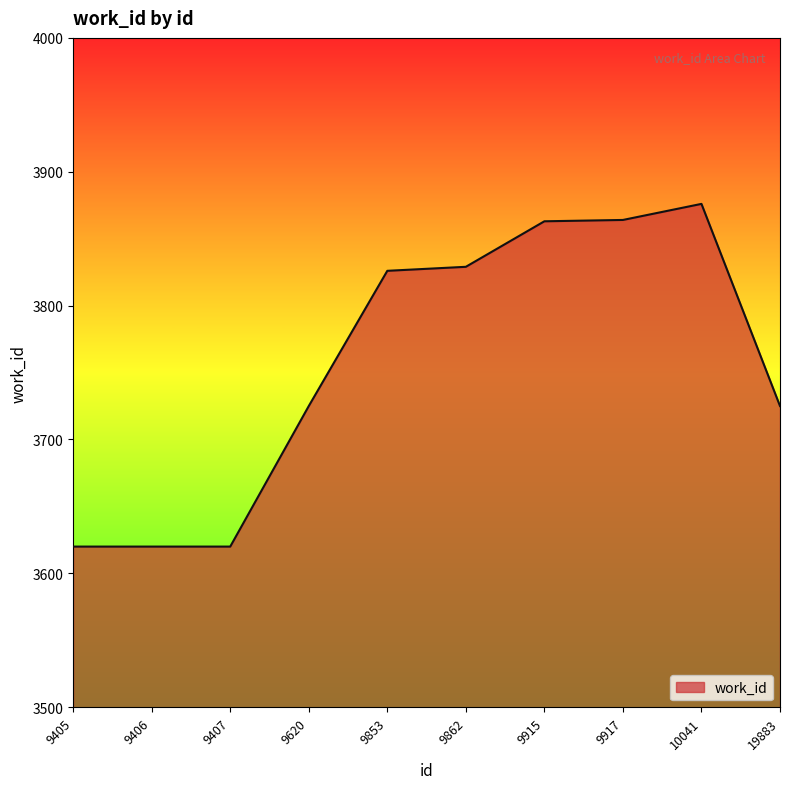

True or false: the data shows 3725 at 19883.

True